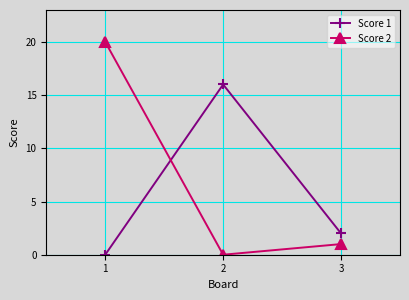

What is the maximum value shown in the chart?

20